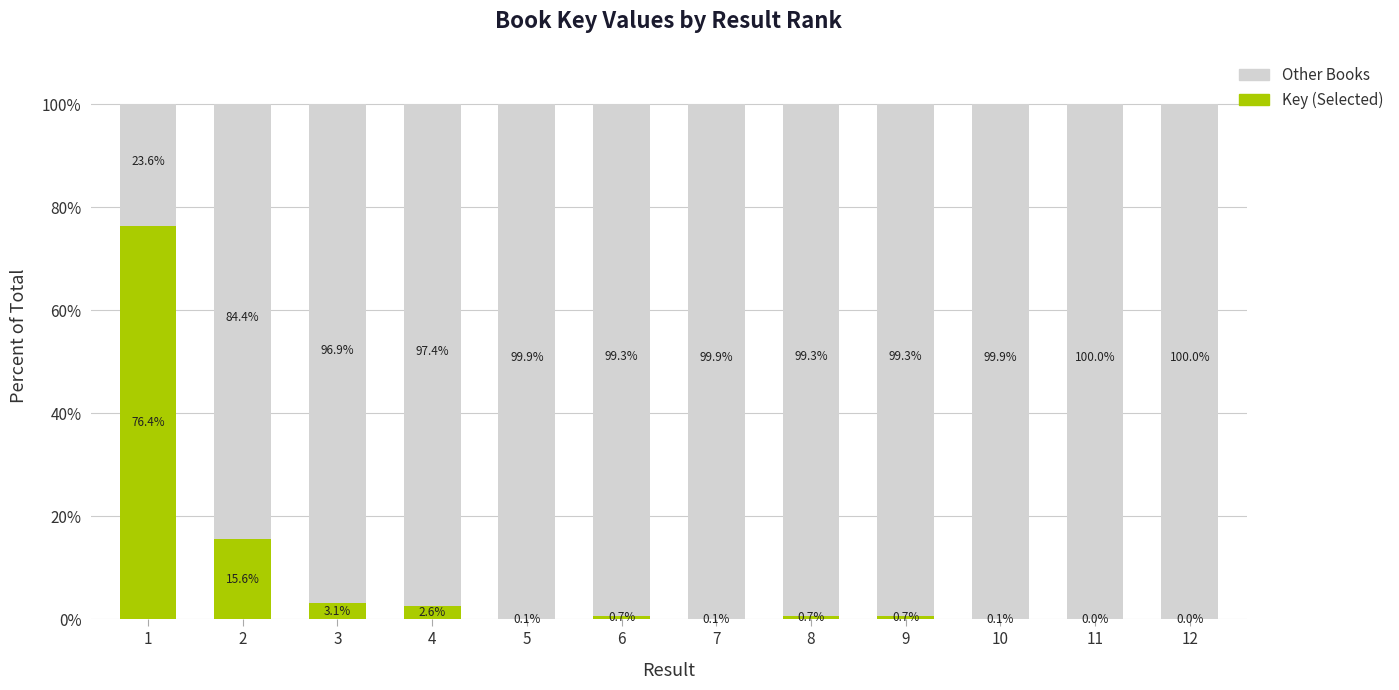

The value of Key (Selected) at 3 is 3.1. True or false?

True